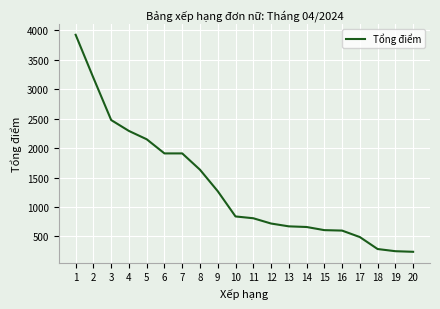

Which has a higher value, 1 or 10?

1